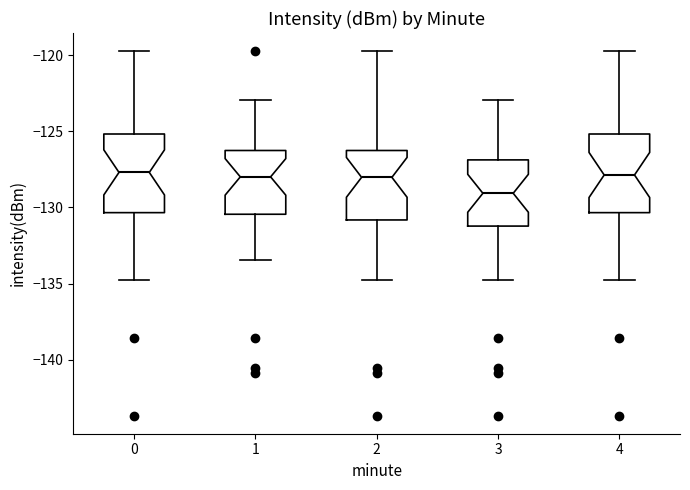

Reading left to right, transcribe this box plot: for each box, give where its median line is, the range the box spans, and where its two whiskers end, as read against the y-axis. The values are not printed on the chart, so give them approximately, as read against the axis.

0: median -127.5, box -130.5 to -125.0, whiskers -135.0 to -119.5
1: median -128.0, box -130.5 to -126.5, whiskers -133.5 to -123.0
2: median -128.0, box -131.0 to -126.5, whiskers -135.0 to -119.5
3: median -129.0, box -131.0 to -127.0, whiskers -135.0 to -123.0
4: median -128.0, box -130.5 to -125.0, whiskers -135.0 to -119.5